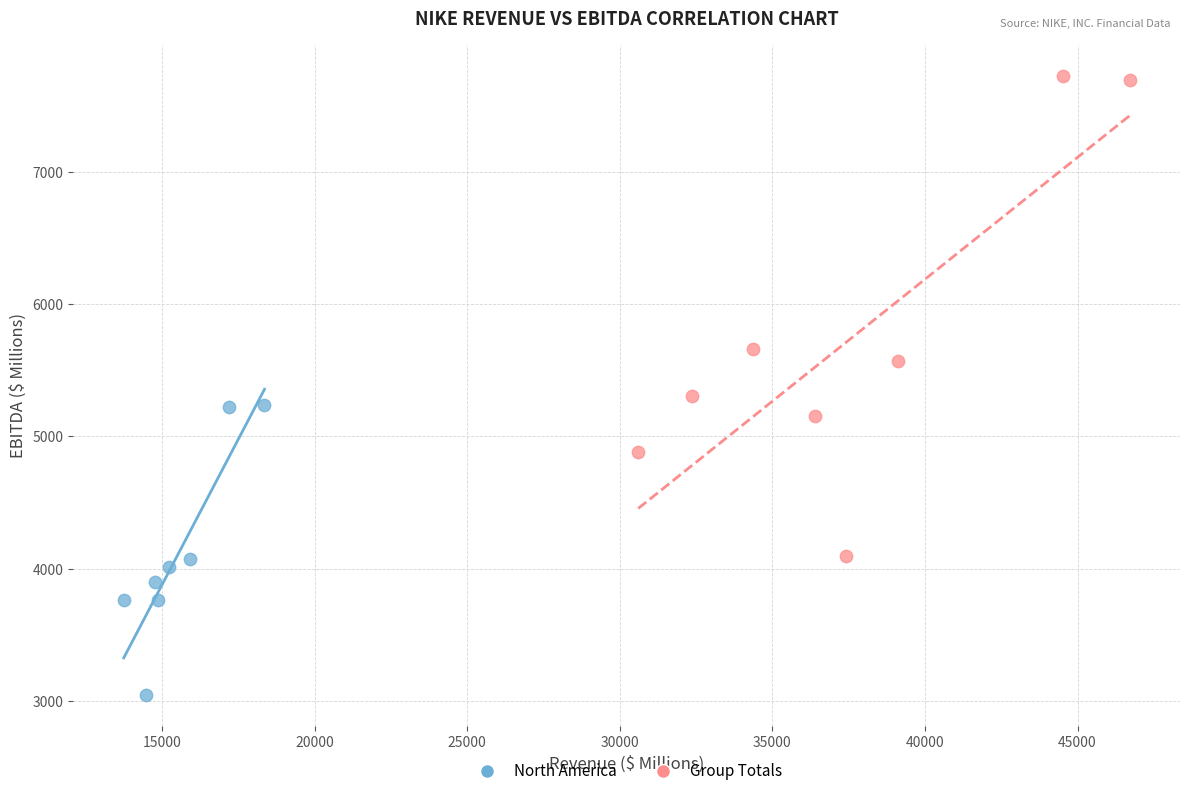

Which series has the largest Y range (max minus min)?

Group Totals